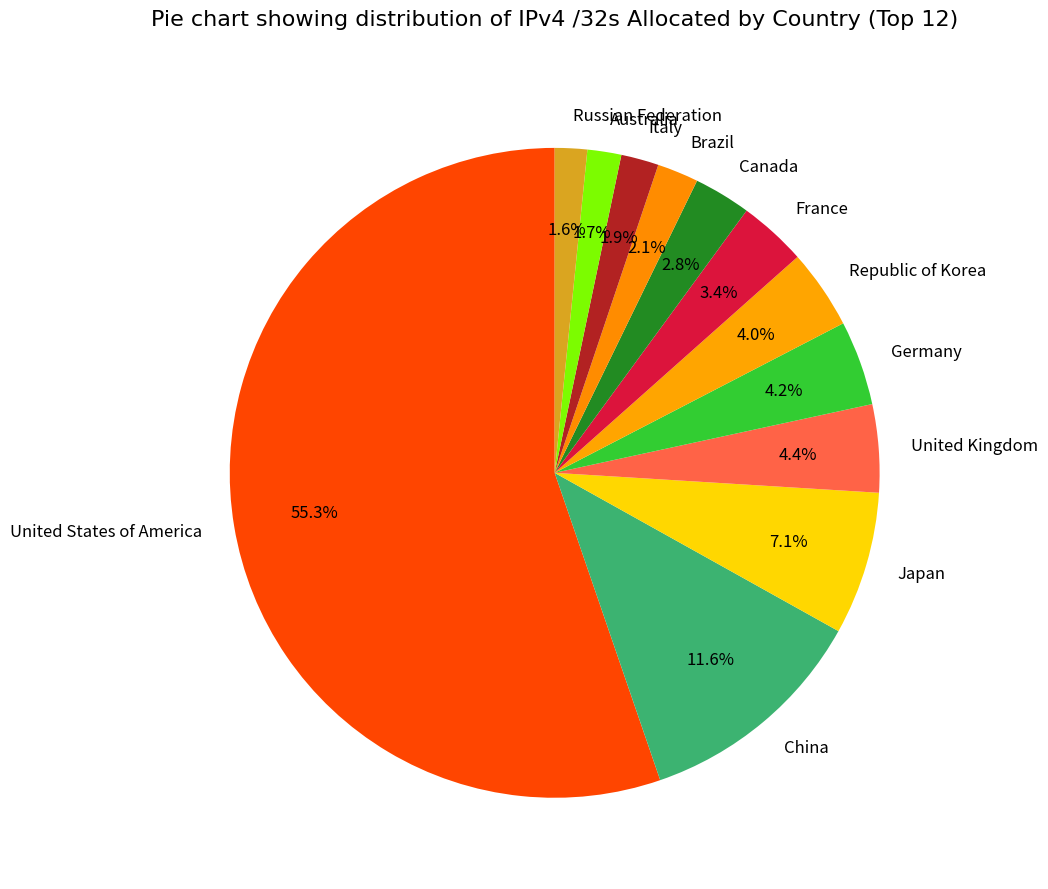

Which category has the biggest portion of the pie?

United States of America